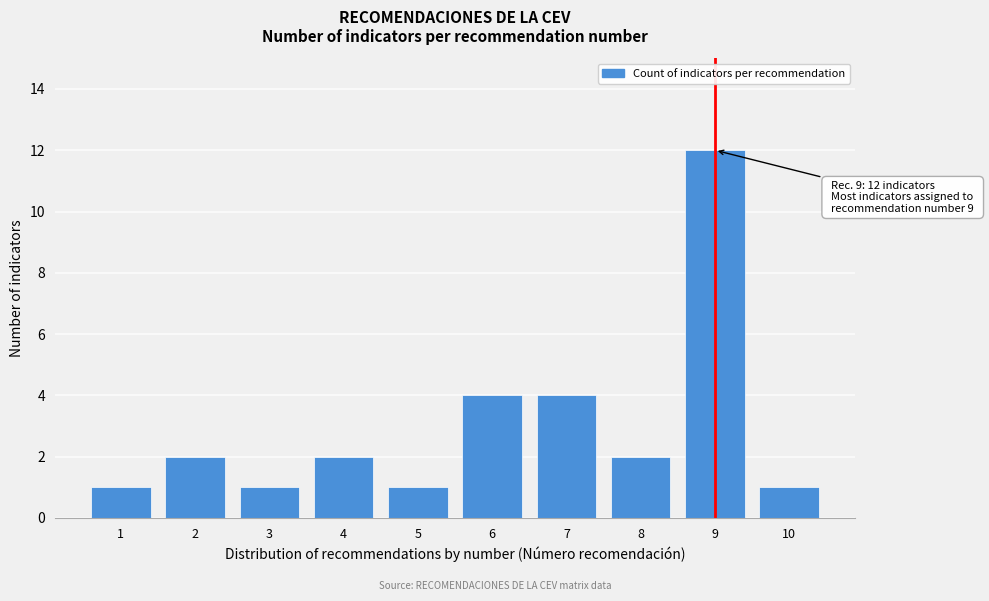

Reading left to right, list all the values displayed in this chart.

1=1	2=2	3=1	4=2	5=1	6=4	7=4	8=2	9=12	10=1